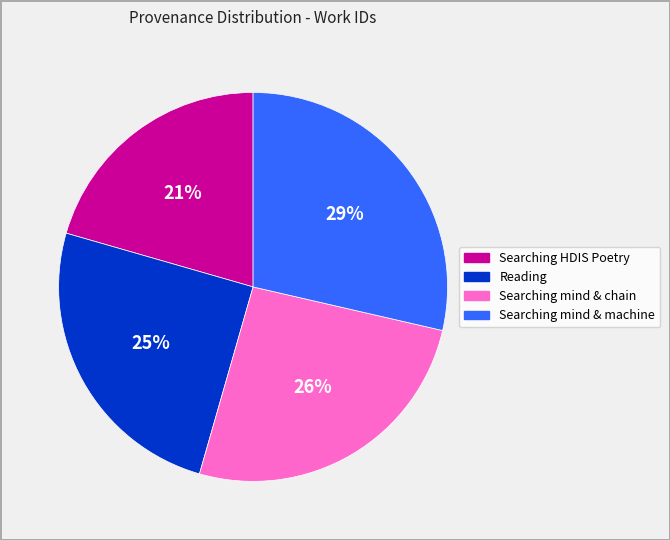

To the nearest percent, what is the average slice percentage?

25%